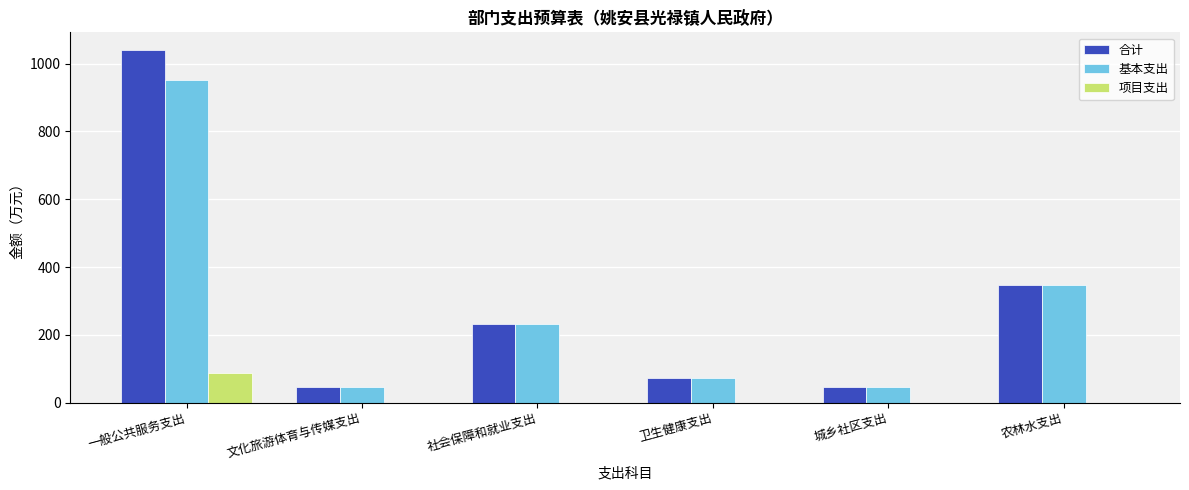

Which label corresponds to the largest value in the chart?

一般公共服务支出